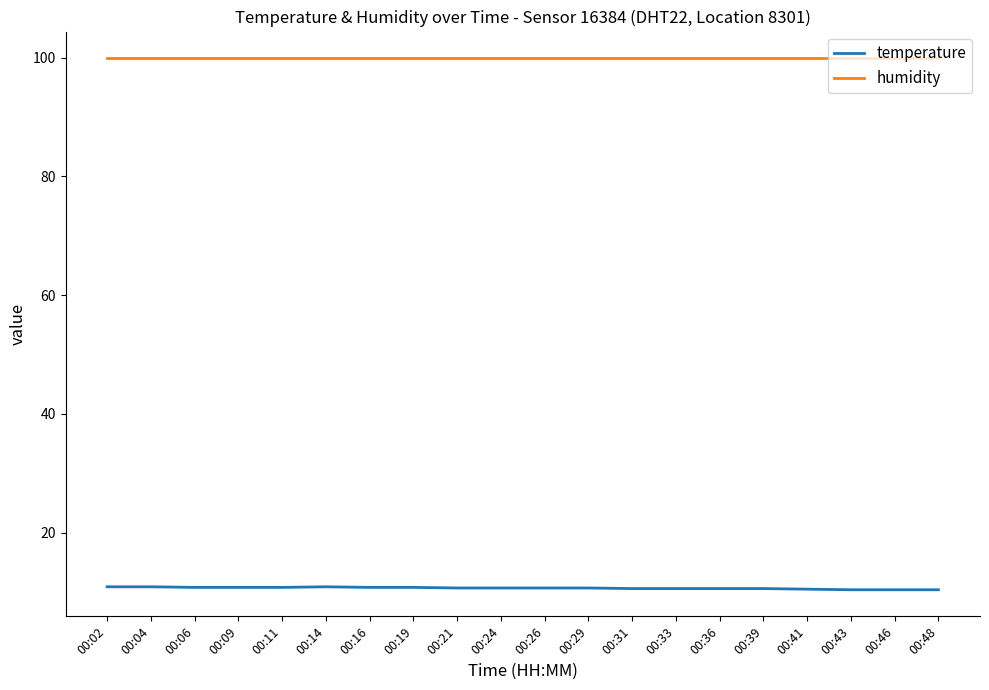

What is the minimum value shown in the chart?

10.4